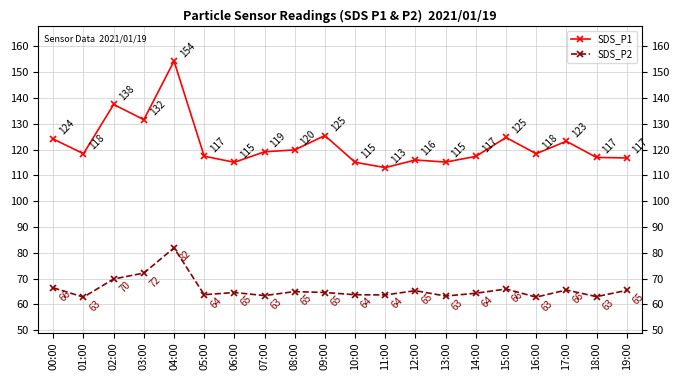

How many lines are shown in the chart?

2